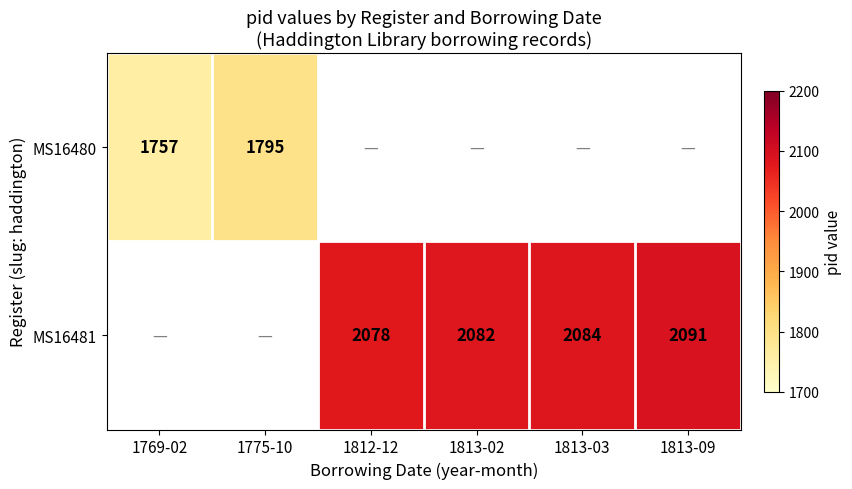

What is the sum of the MS16480 values at 1775-10 and 1769-02?

3552